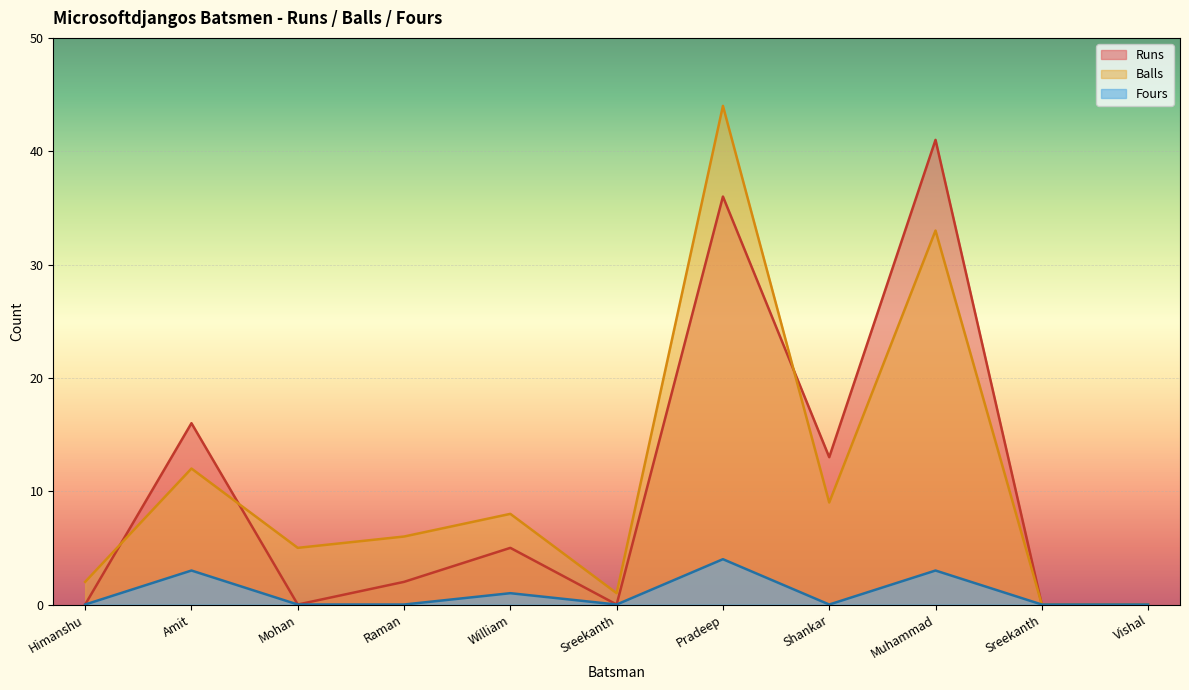

Reading left to right, extract all data points from this chart.

Runs: 0	16	0	2	5	0	36	13	41	0	0
Balls: 2	12	5	6	8	1	44	9	33	0	0
Fours: 0	3	0	0	1	0	4	0	3	0	0